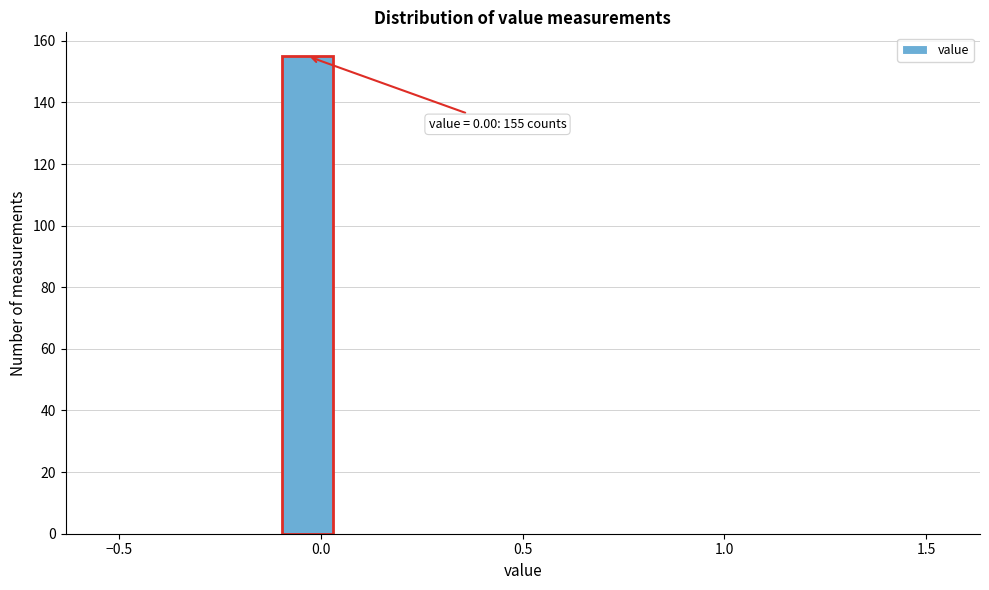

Around what value on the x-axis is the tallest bar? Give the approximate position of its centre, as read against the axis.

-0.05